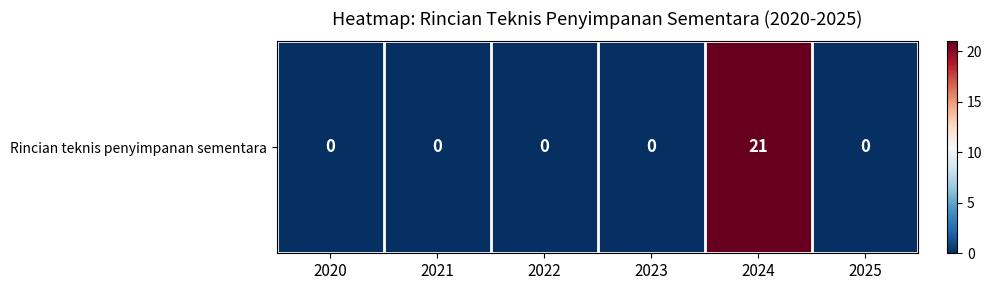

List the labels in order of value, smallest first.

2020, 2021, 2022, 2023, 2025, 2024